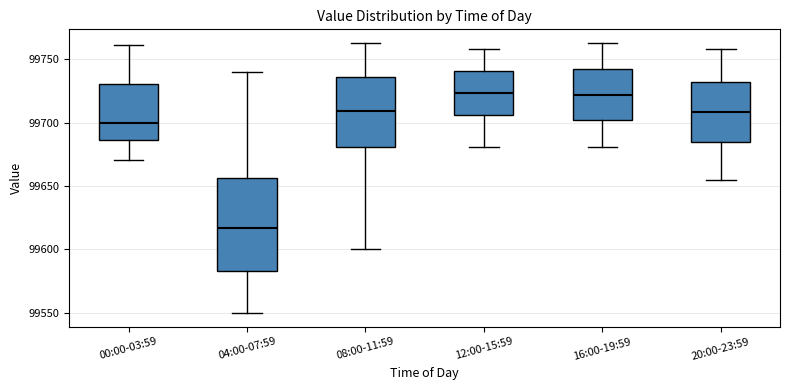

Where does the upper whisker of the box for 20:00-23:59 end on the y-axis? The values are not printed on the chart, so give them approximately, as read against the axis.

99760